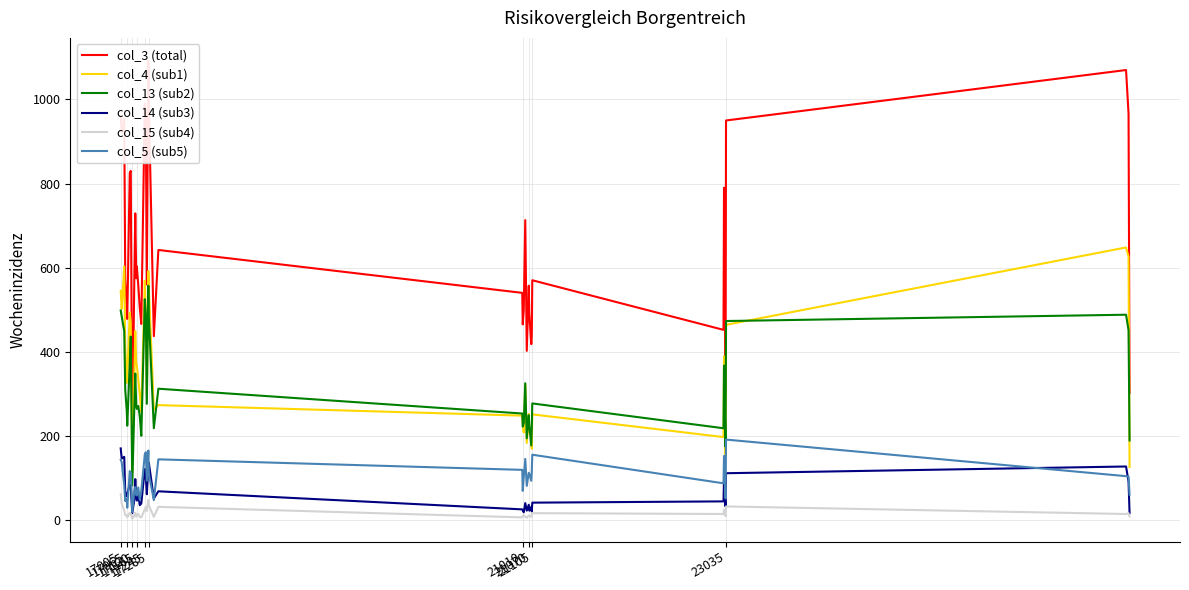

Reading left to right, list all the values displayed in this chart.

col_3 (total): 961	922	955	573	502	478	825	830	183	566	729	575	603	558	504	466	990	963	560	1092	991	437	642	540	465	499	713	402	557	491	418	438	570	452	790	302	950	1070	966	302
col_4 (sub1): 545	502	603	410	326	339	493	470	113	336	449	371	368	334	298	257	569	477	299	592	552	263	273	248	230	208	322	183	252	210	199	169	251	197	389	152	464	648	626	126
col_13 (sub2): 498	484	449	309	260	224	372	436	82	266	348	270	264	271	246	200	525	490	276	557	483	218	312	253	222	230	325	194	249	226	177	217	277	218	367	174	473	488	451	189
col_14 (sub3): 170	146	150	65	56	63	84	80	16	47	97	54	46	58	35	39	121	102	61	124	136	51	68	25	23	18	40	22	36	22	31	20	41	44	94	32	111	127	91	16
col_15 (sub4): 61	39	22	11	11	6	17	15	3	10	17	8	12	14	7	6	25	31	21	47	35	7	31	6	9	11	8	5	10	10	7	12	16	14	24	9	32	14	16	8
col_5 (sub5): 143	137	83	45	50	29	116	113	19	68	78	59	58	77	48	69	156	161	93	165	109	47	144	119	69	102	145	81	112	110	93	114	155	87	152	51	191	104	103	60